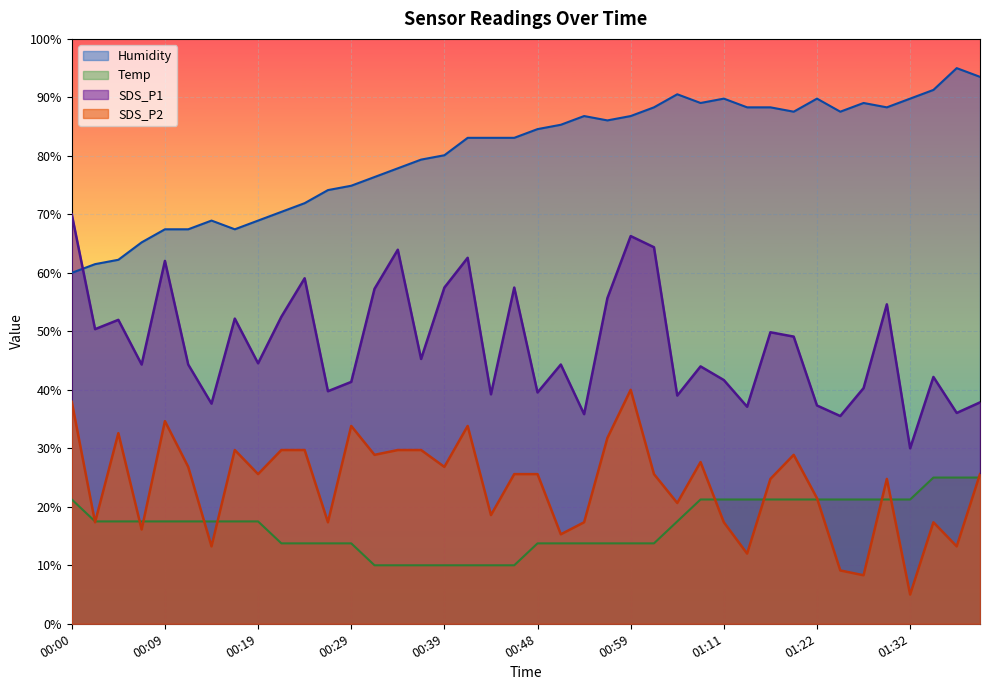

How many lines are shown in the chart?

4